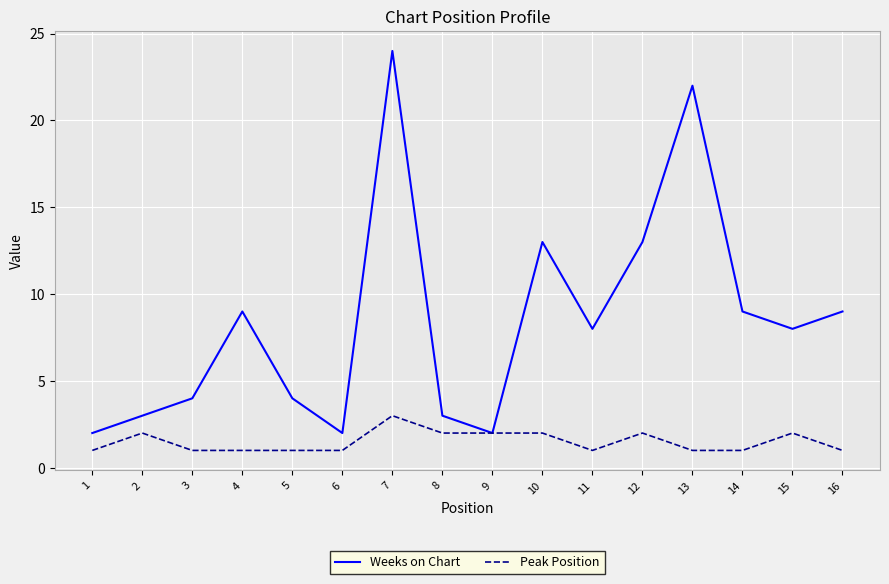

Count the Peak Position values in the range 1 to 2.

15